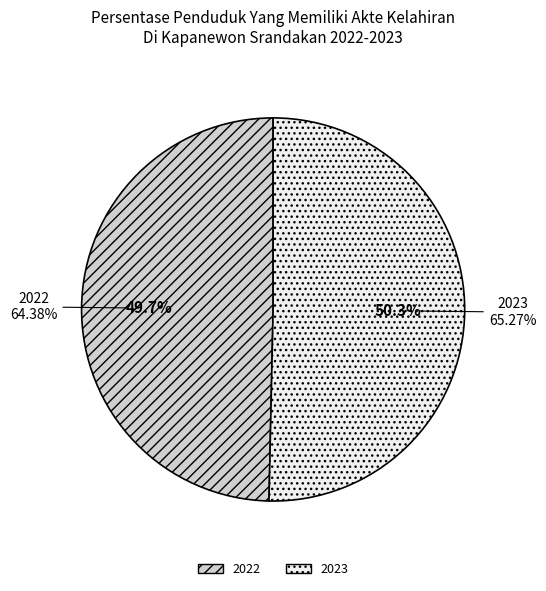

Approximately how many times larger is the value at 2023 compared to 2022?

1.0